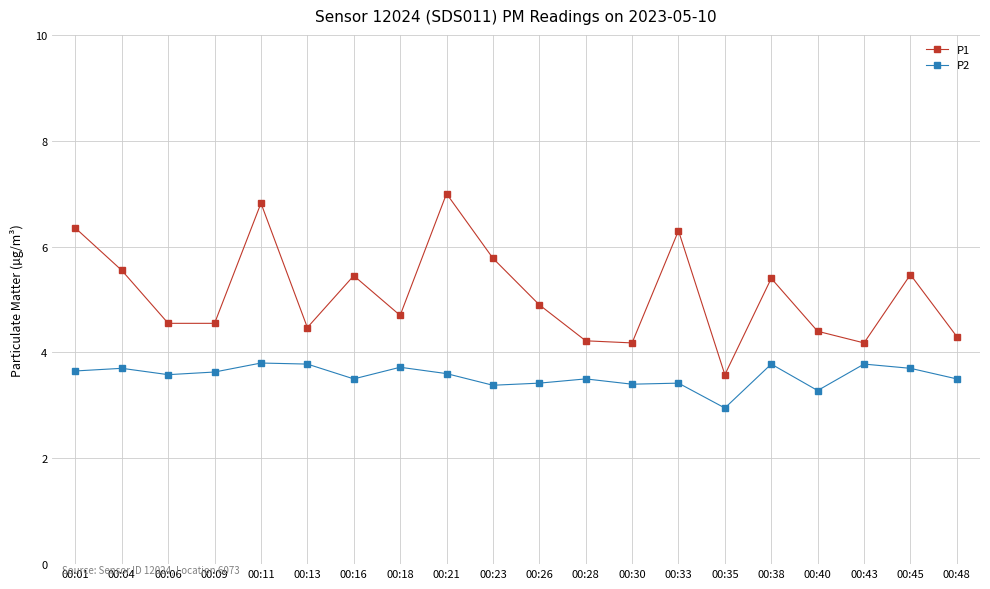

True or false: P2 has more than 1 interior local peaks.

True